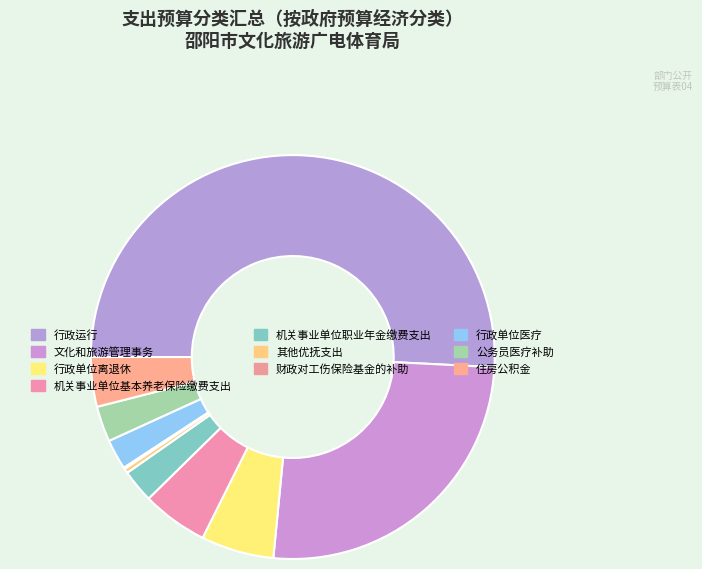

To the nearest percent, what portion does 住房公积金 represent?

4%